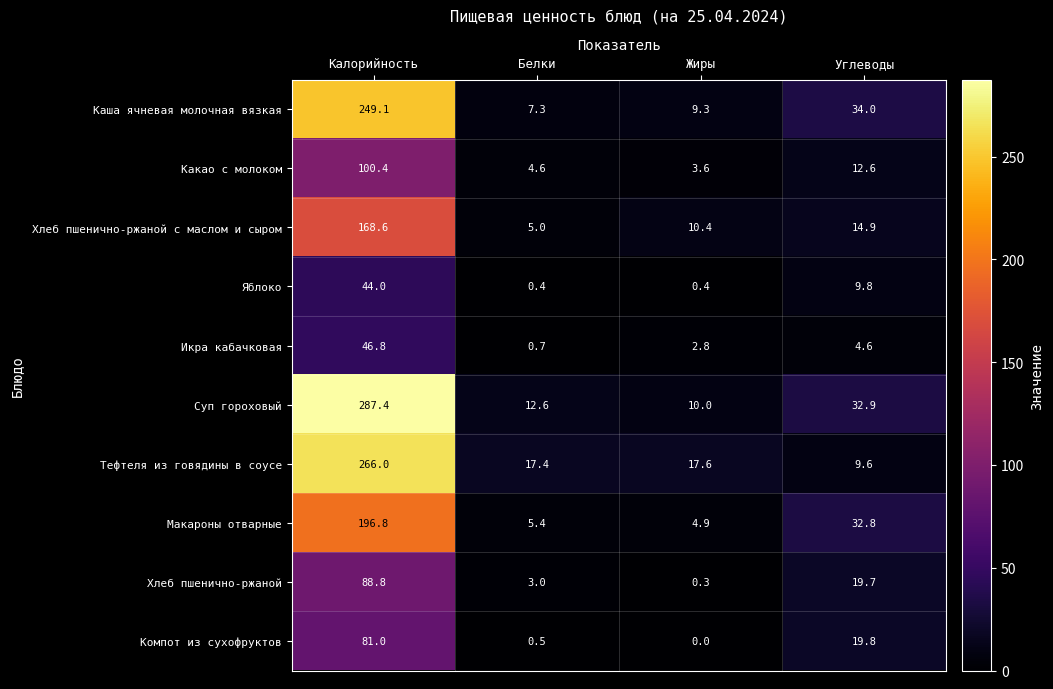

The value of Компот из сухофруктов at Углеводы is 7.5. True or false?

False